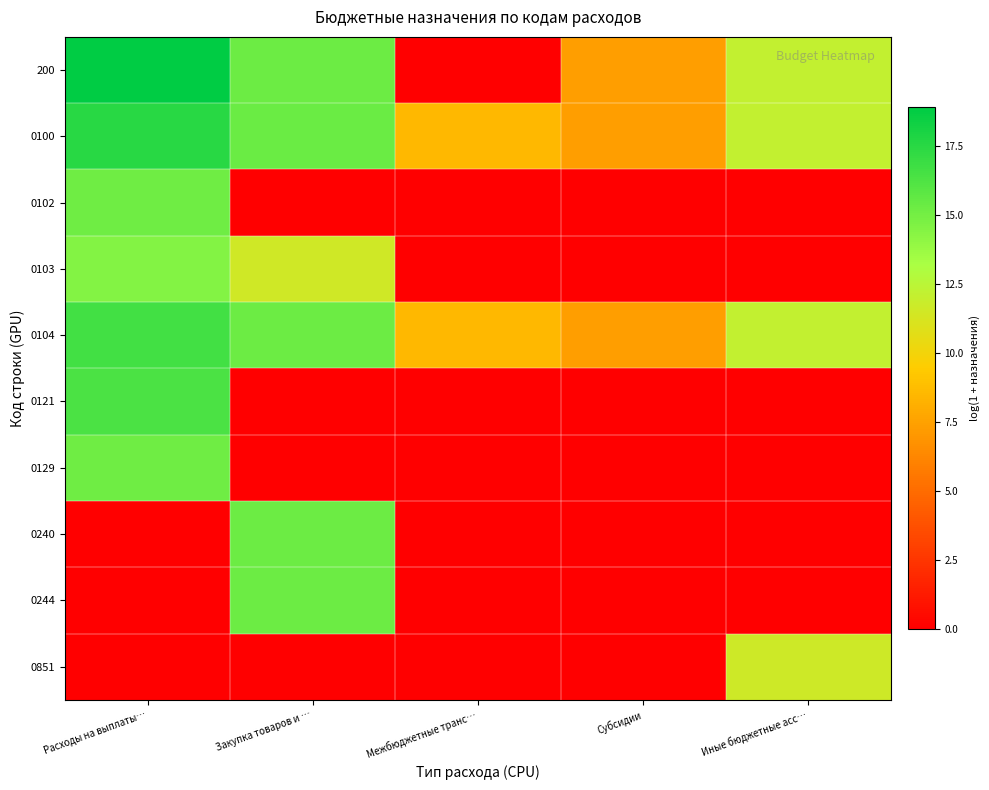

What is the difference between the highest and lowest values at Расходы на выплаты…?

18.9